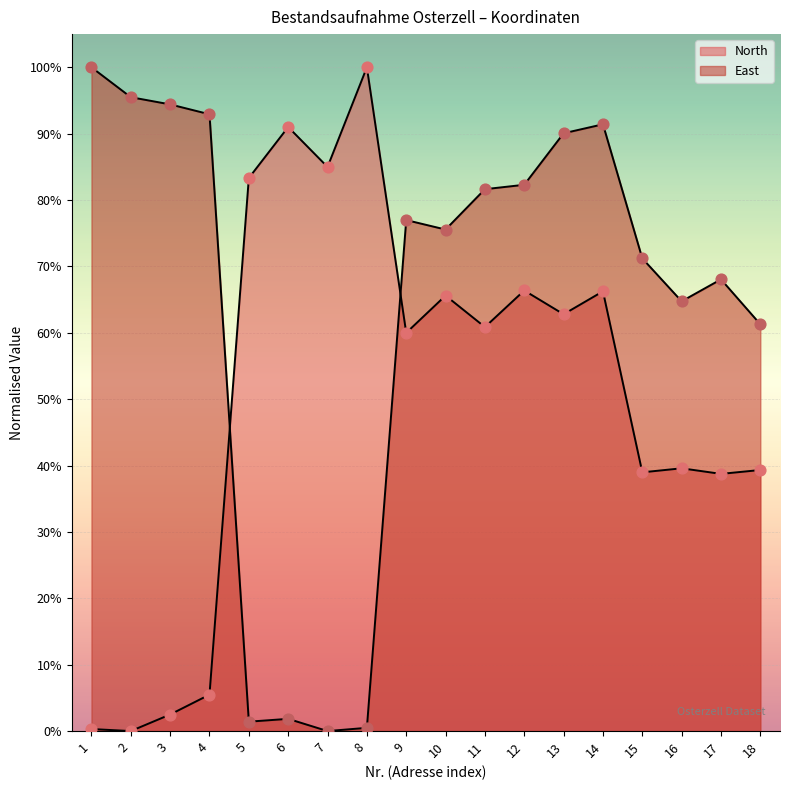

At which category is the sum across all series the highest?

14